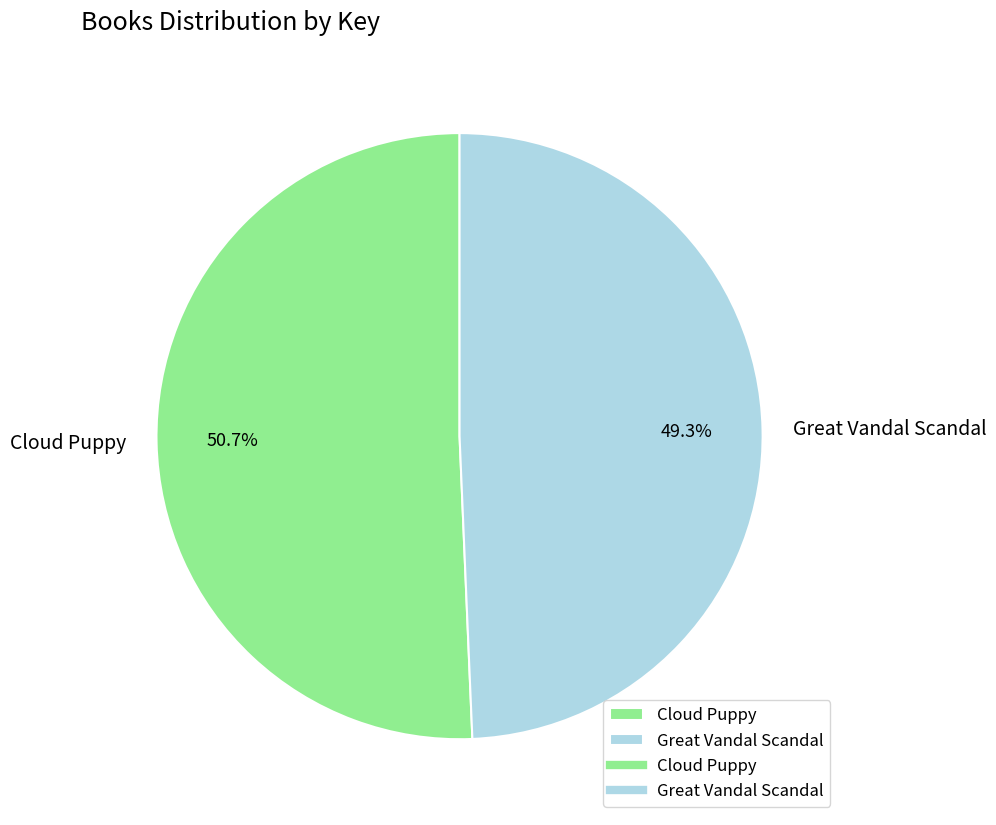

Rank the categories by value from lowest to highest.

Great Vandal Scandal, Cloud Puppy